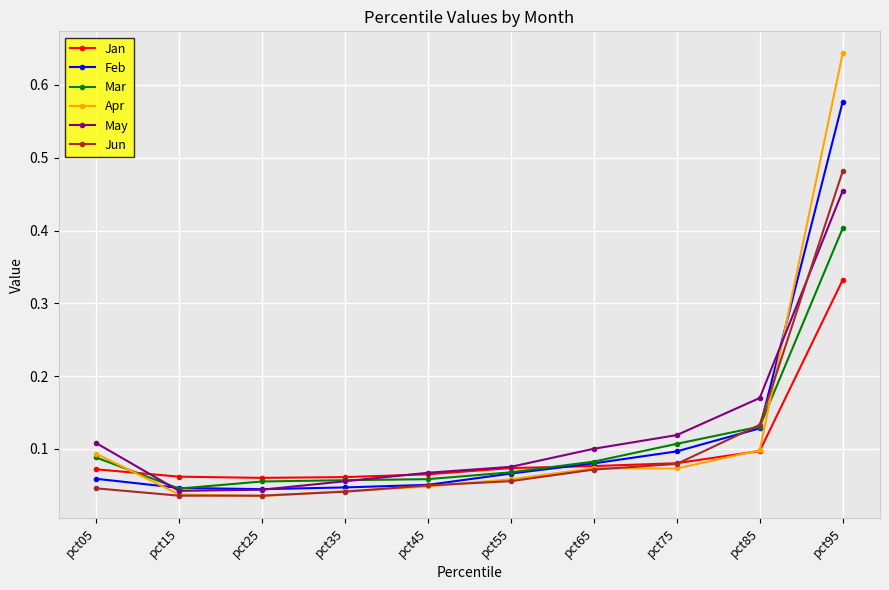

The value of Jun at pct95 is 0.3. True or false?

False